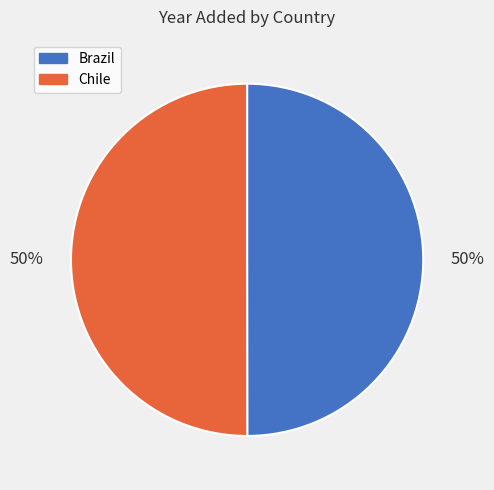

To the nearest percent, what is the average slice percentage?

50%